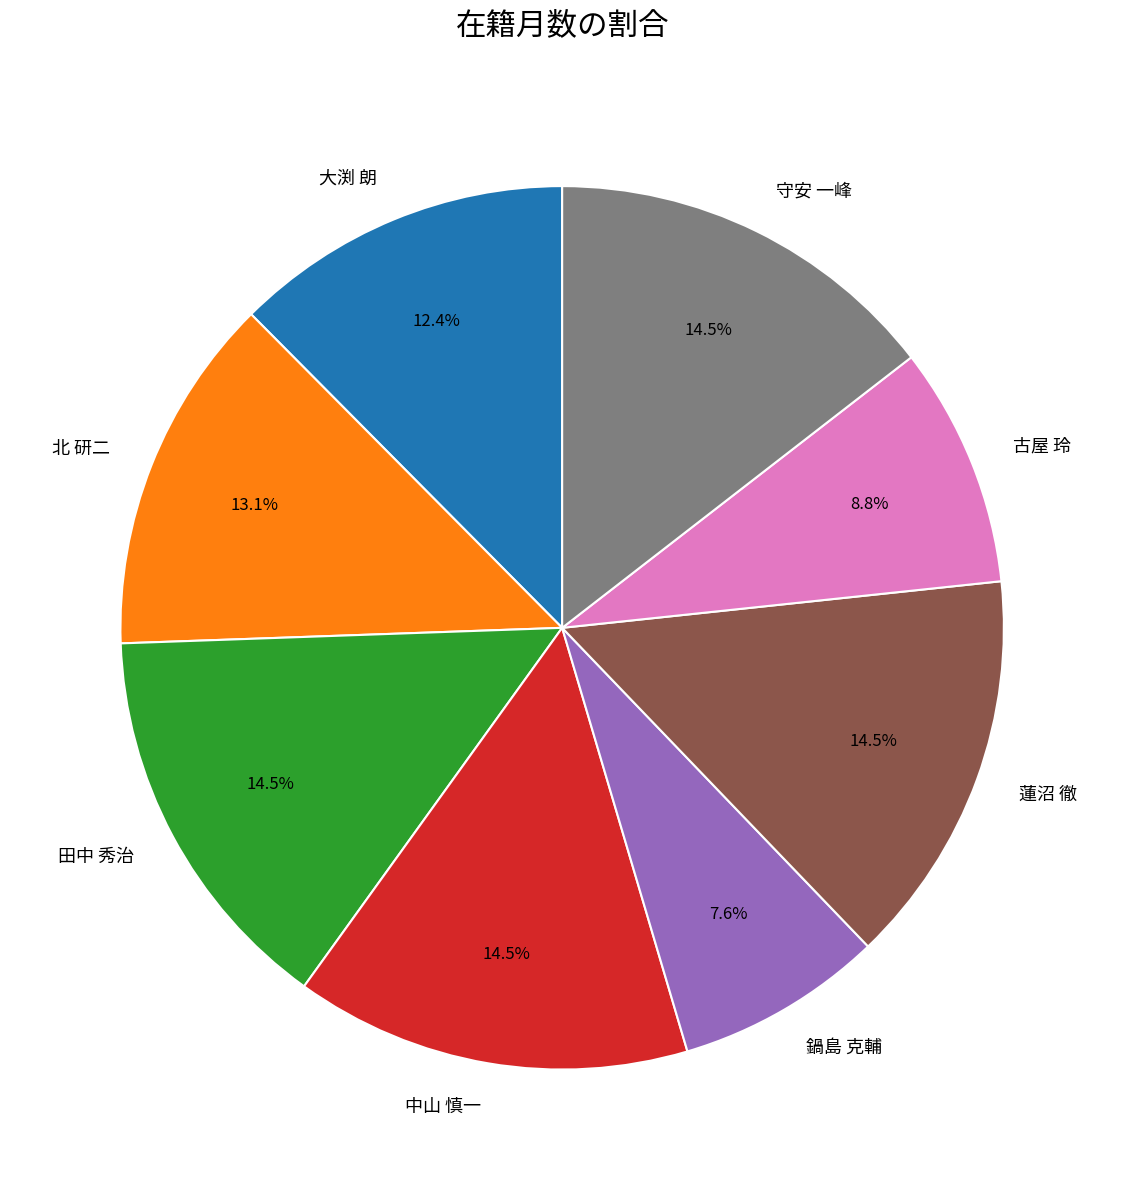

To the nearest percent, what is the difference between the largest and smallest slice percentages?

7%